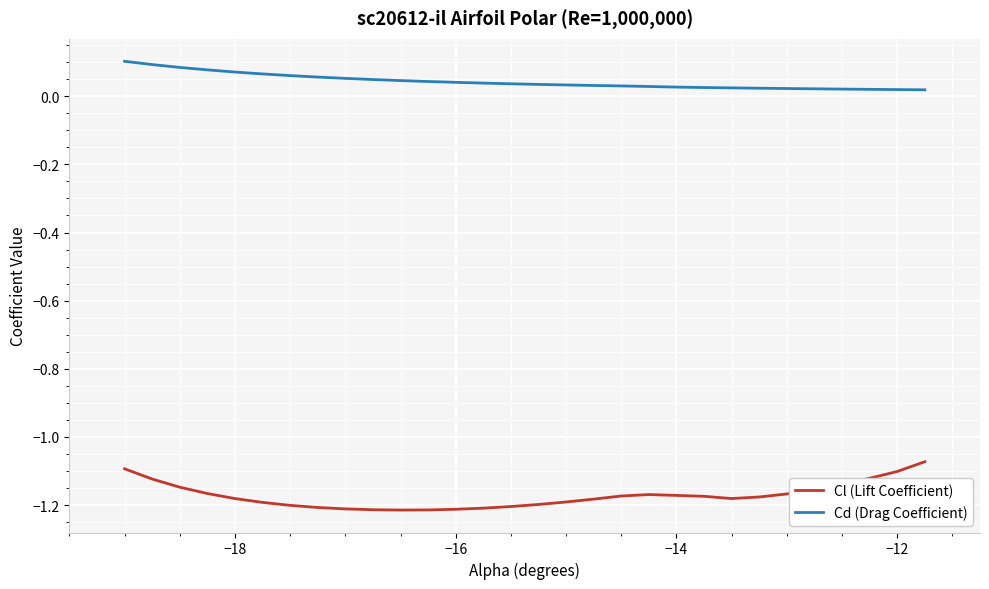

Rank the series by their average value, from lowest to highest.

Cl (Lift Coefficient), Cd (Drag Coefficient)